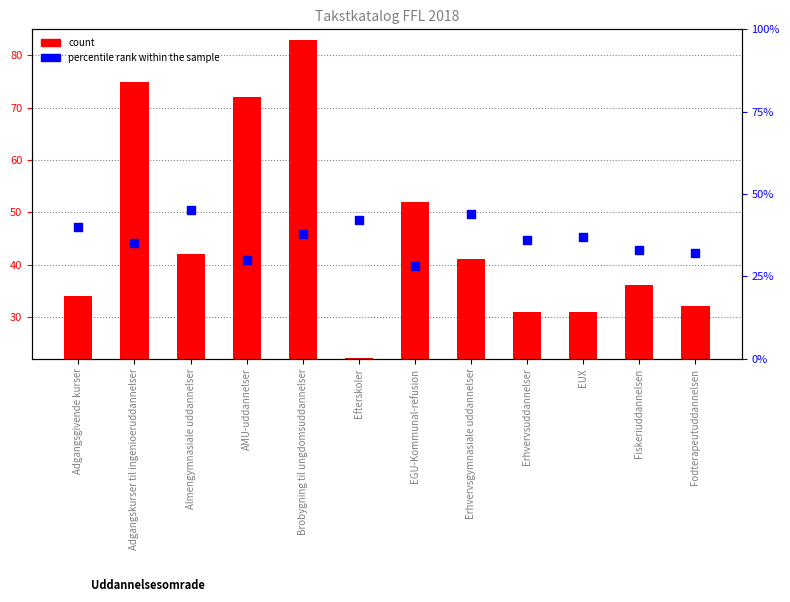

Which series contains the lowest Y value?

count